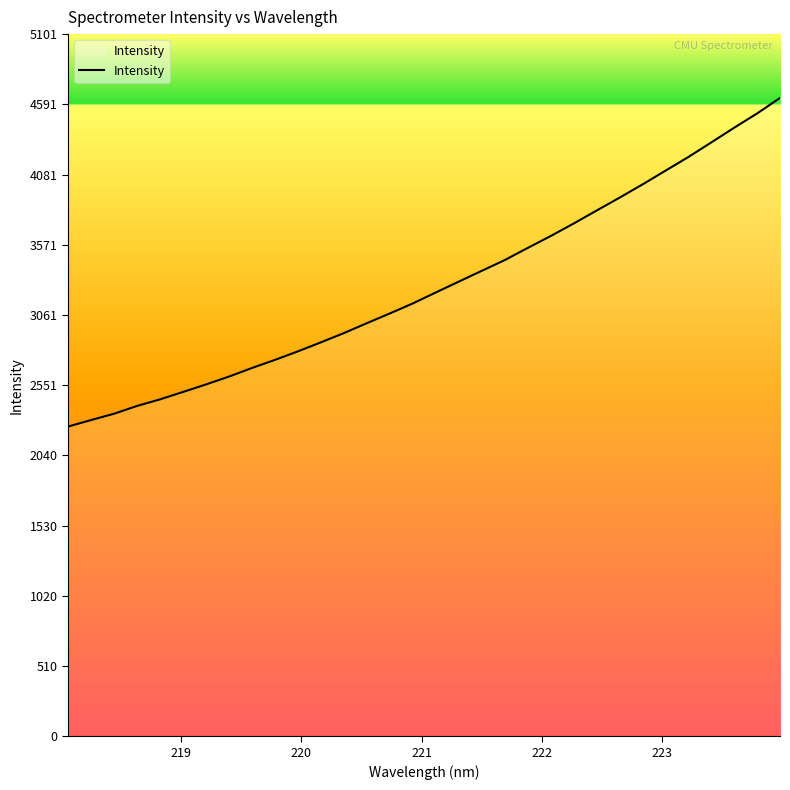

What is the smallest value displayed?

2249.6